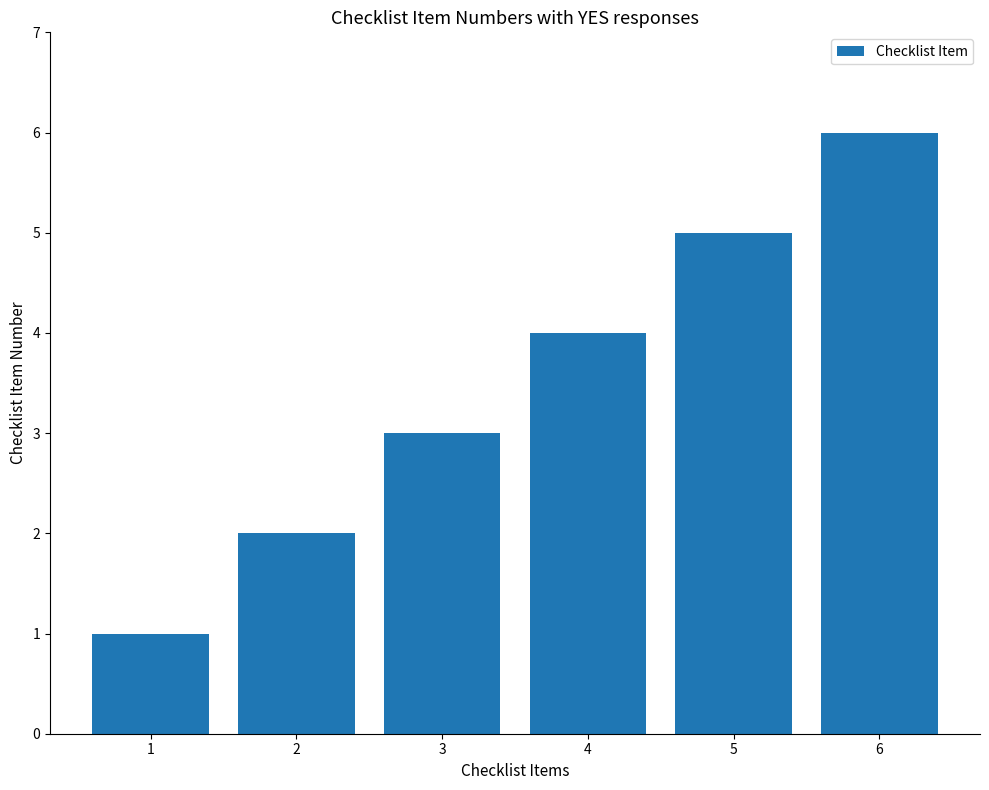

List the labels in order of value, smallest first.

1, 2, 3, 4, 5, 6